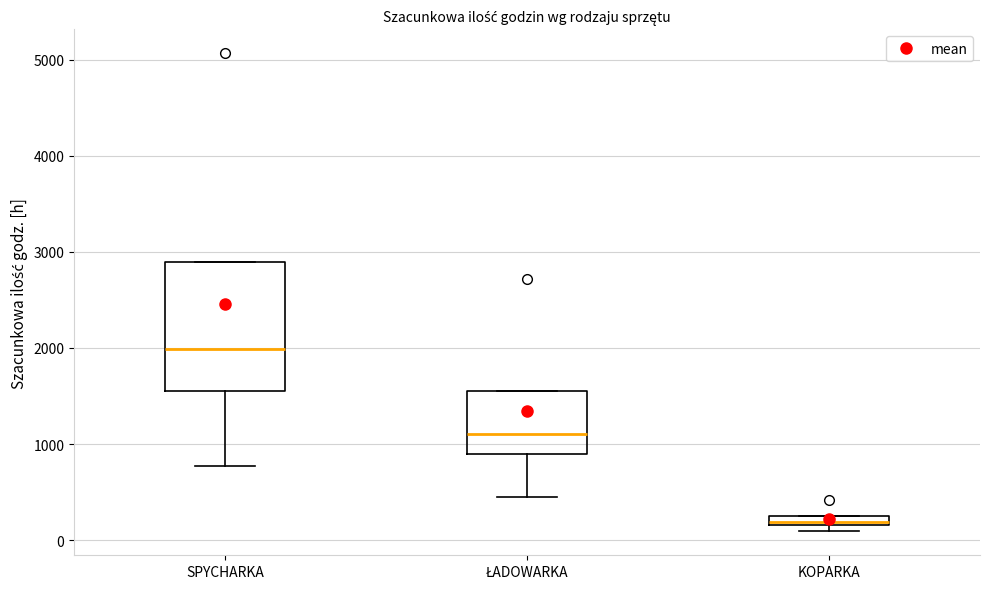

Which box is the tallest, from its lower edge to its upper edge?

SPYCHARKA